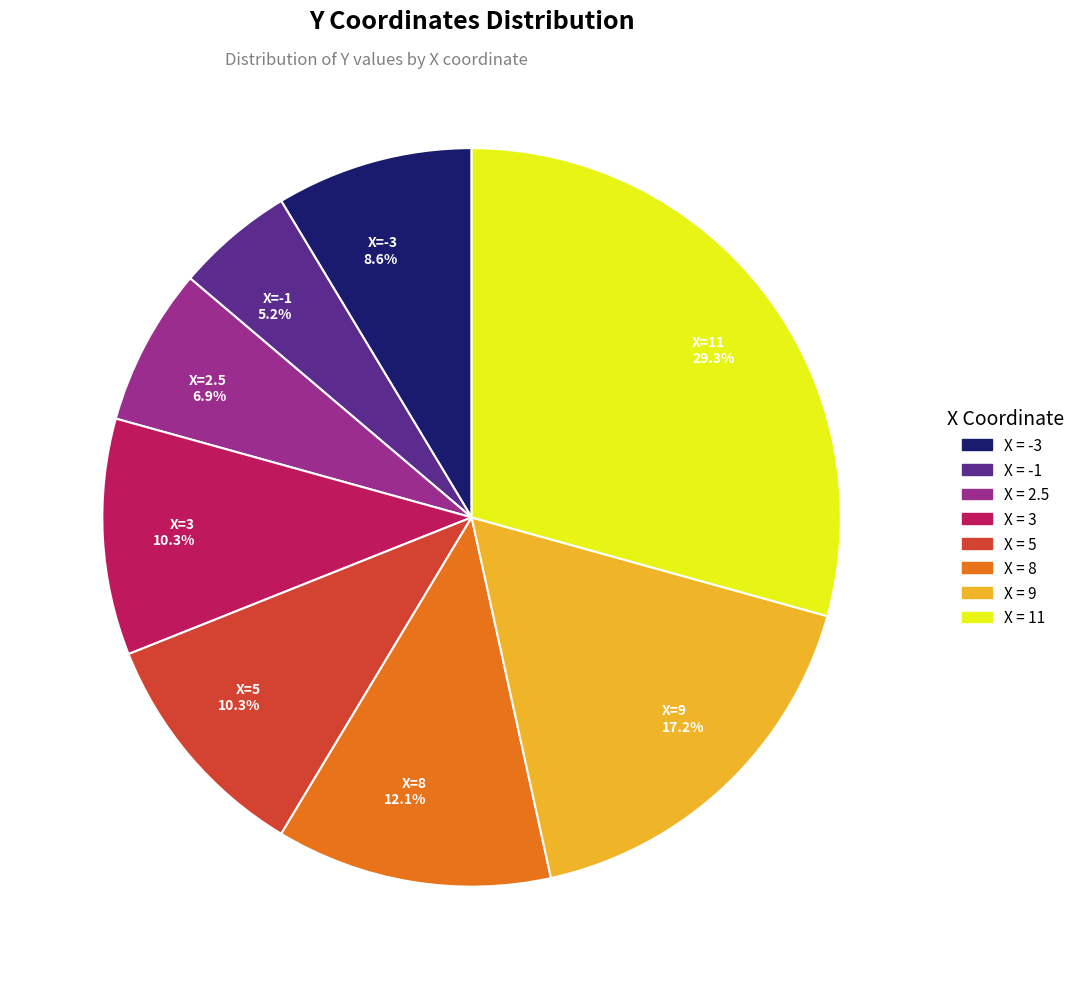

Combined, what portion of the pie is X=11 29.3% and X=2.5 6.9%?

36.2%